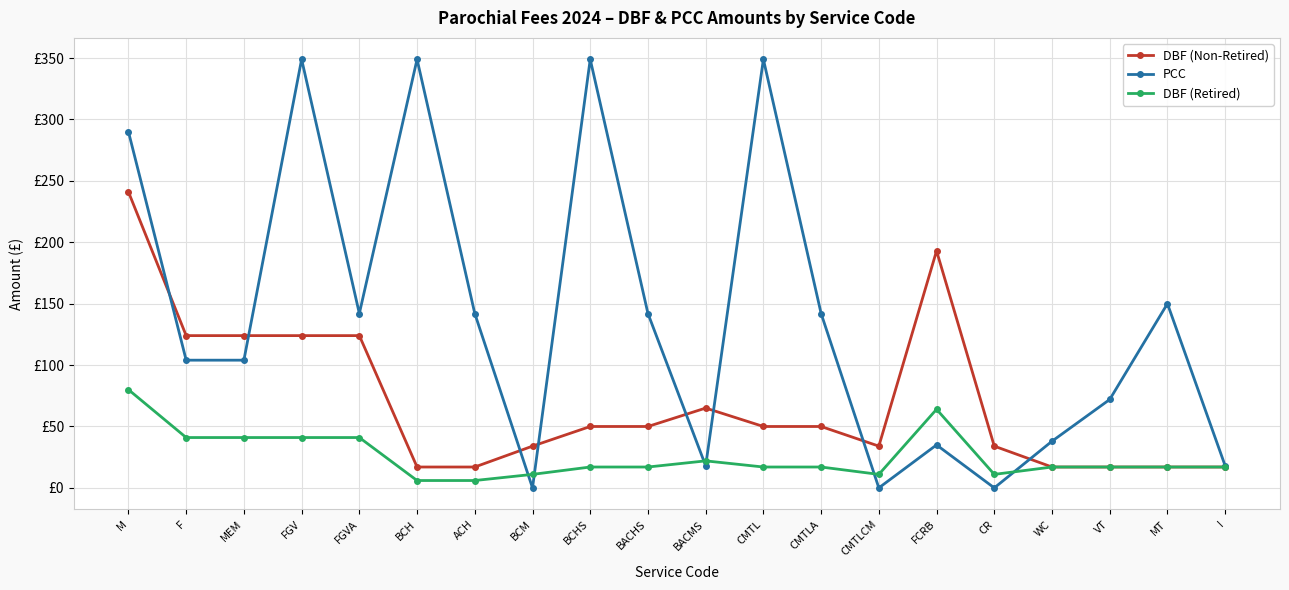

Which series changed the most between BCHS and VT?

PCC